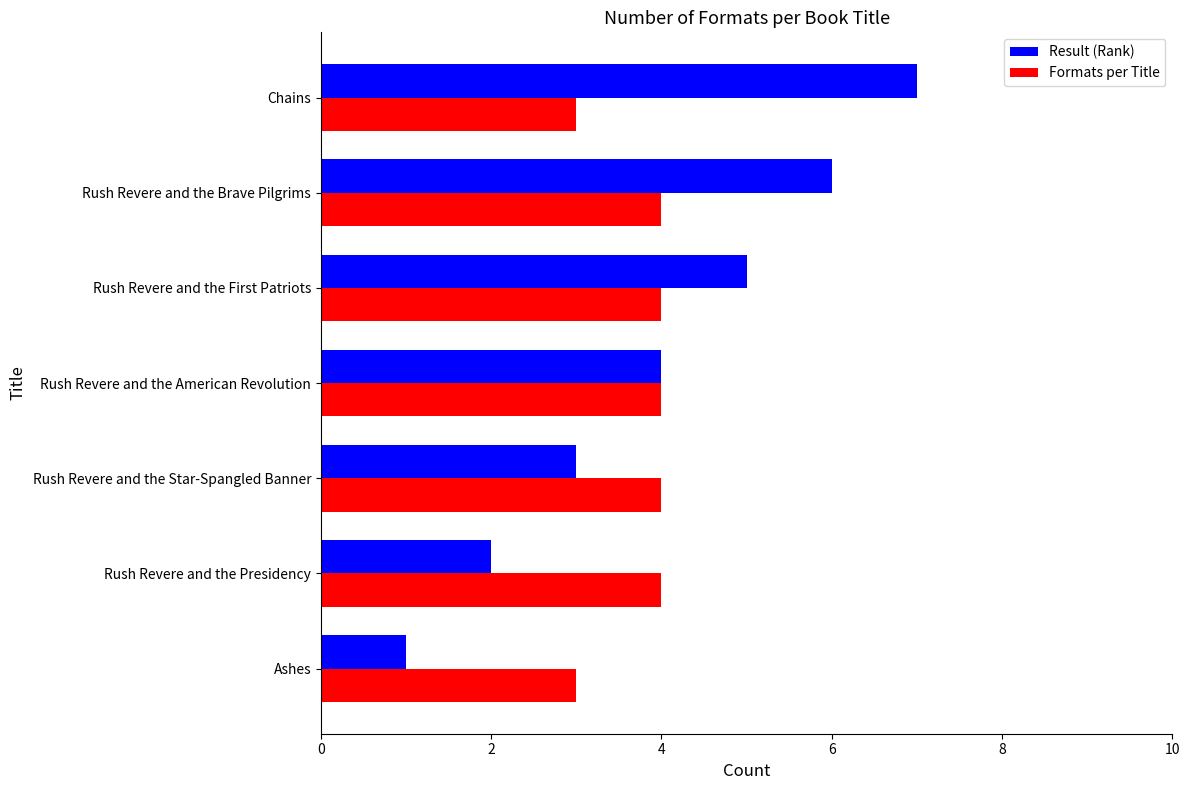

The Result (Rank) series shows 10 at Rush Revere and the Brave Pilgrims. True or false?

False